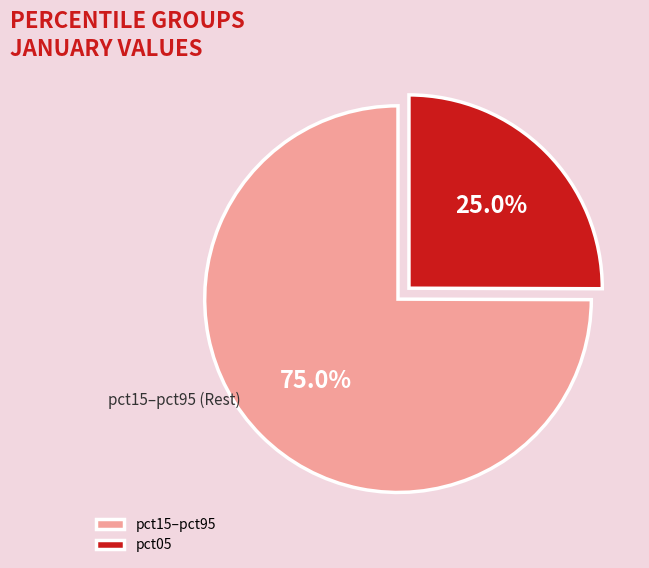

Does any single category account for the majority?

Yes